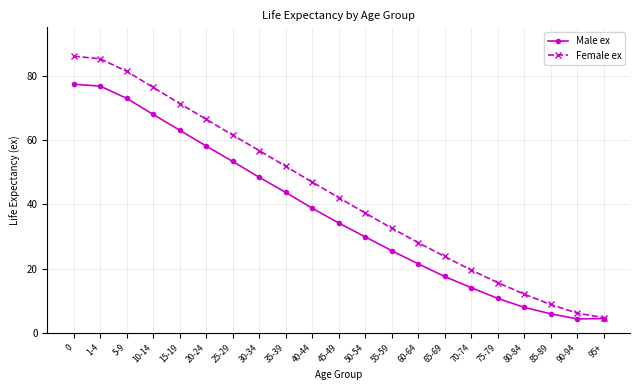

List the labels in order of Female ex value, smallest first.

95+, 90-94, 85-89, 80-84, 75-79, 70-74, 65-69, 60-64, 55-59, 50-54, 45-49, 40-44, 35-39, 30-34, 25-29, 20-24, 15-19, 10-14, 5-9, 1-4, 0